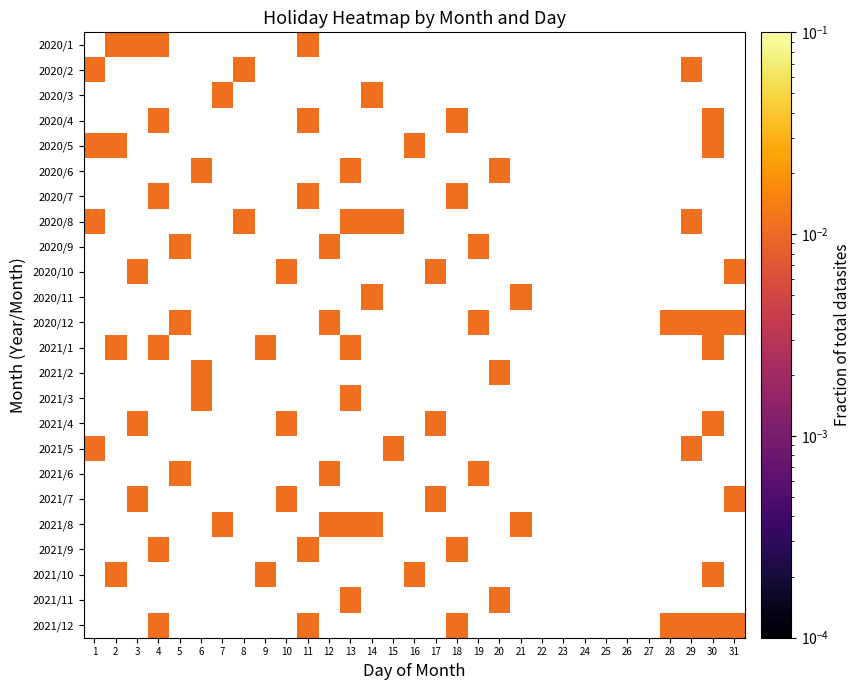

How many series are shown in this chart?

24